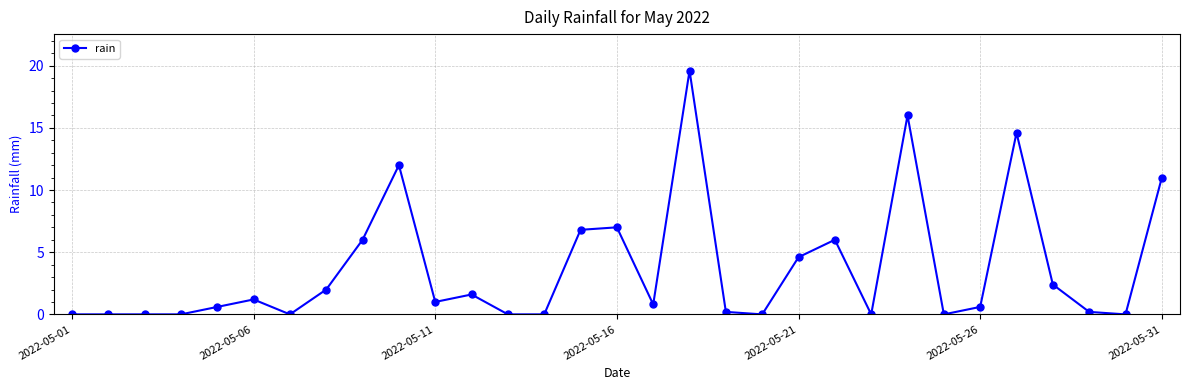

What is the maximum value shown in the chart?

19.6